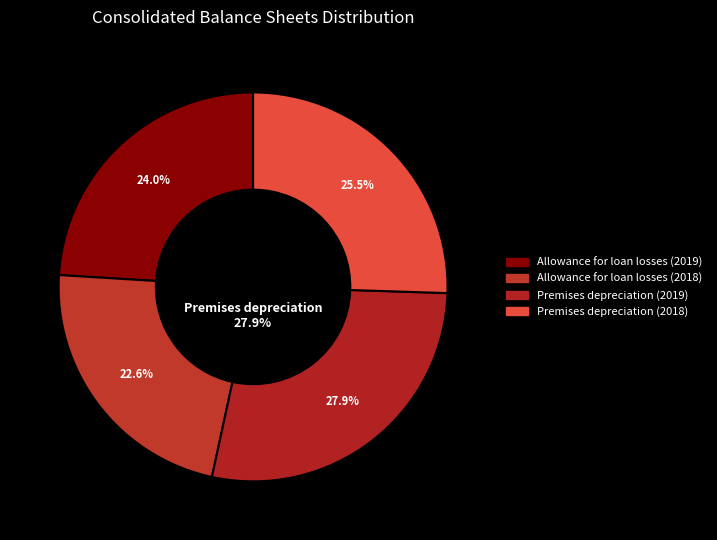

What percentage is the Premises depreciation (2018) slice, to the nearest percent?

26%